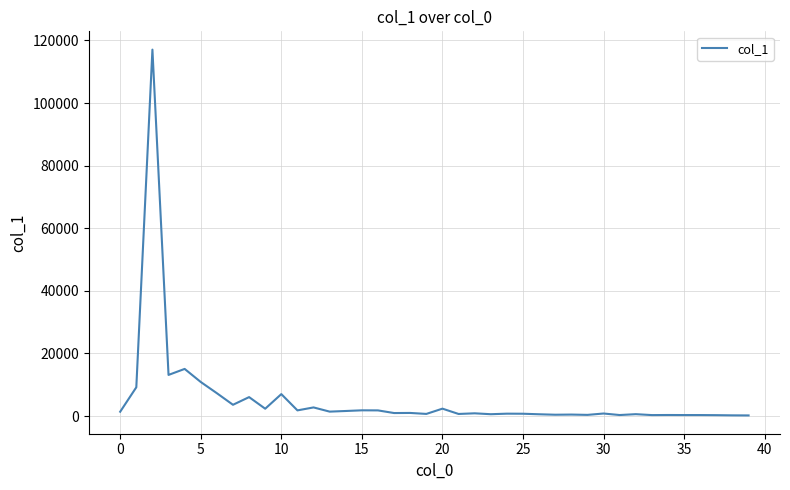

What is the difference between the maximum and minimum values?

116855